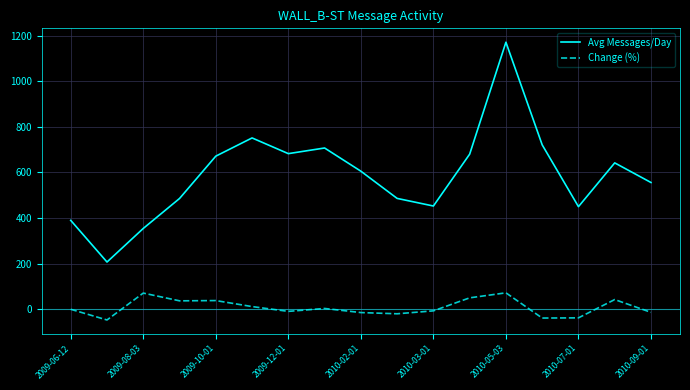

Does the chart display data point markers on the line(s)?

No